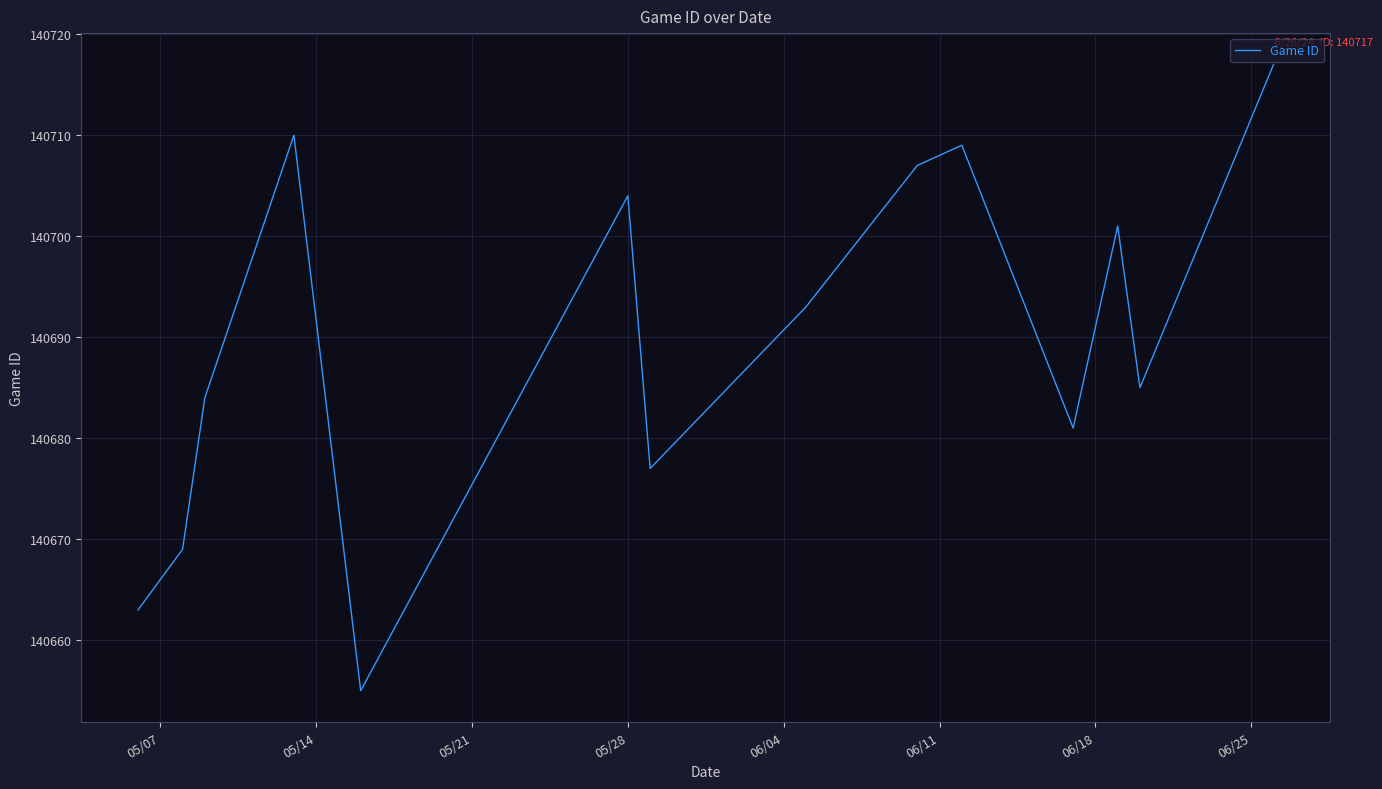

What is the maximum value shown in the chart?

140717